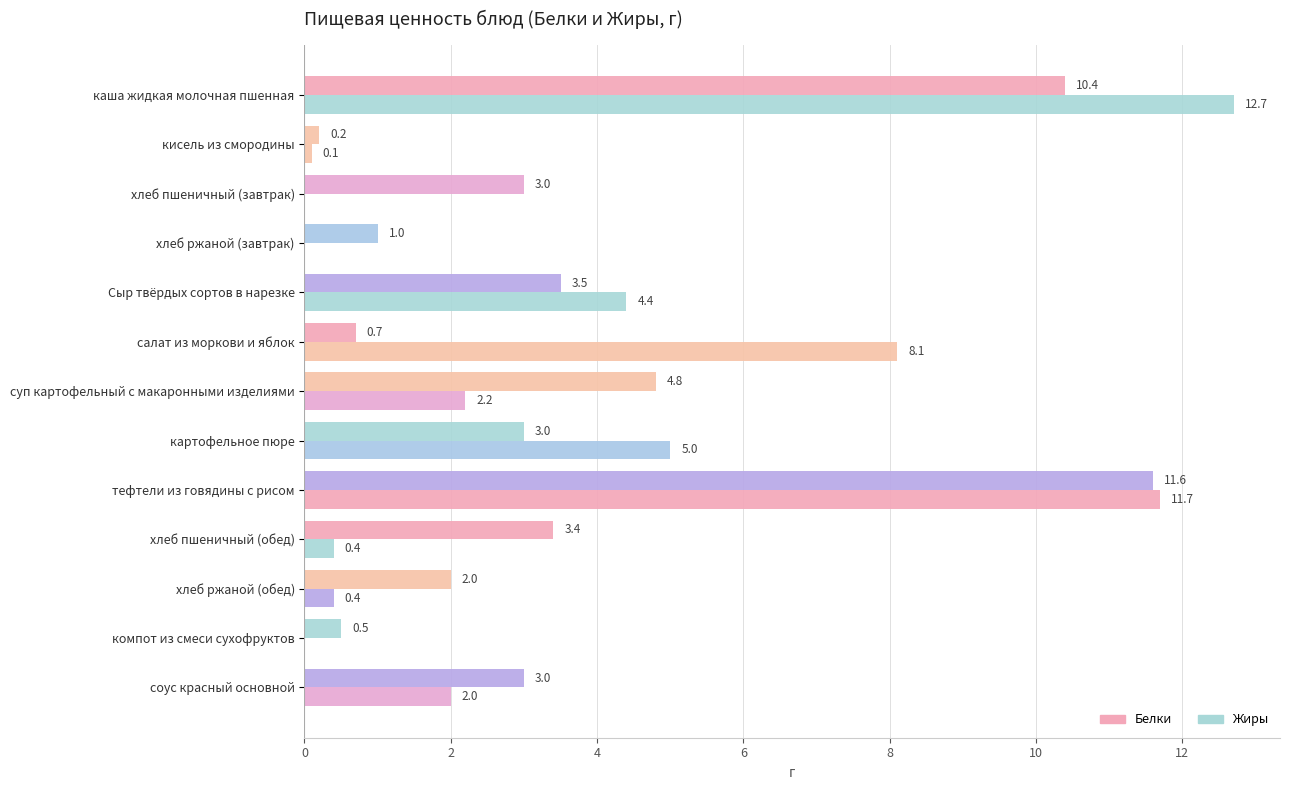

At which category is the sum across all series the highest?

тефтели из говядины с рисом